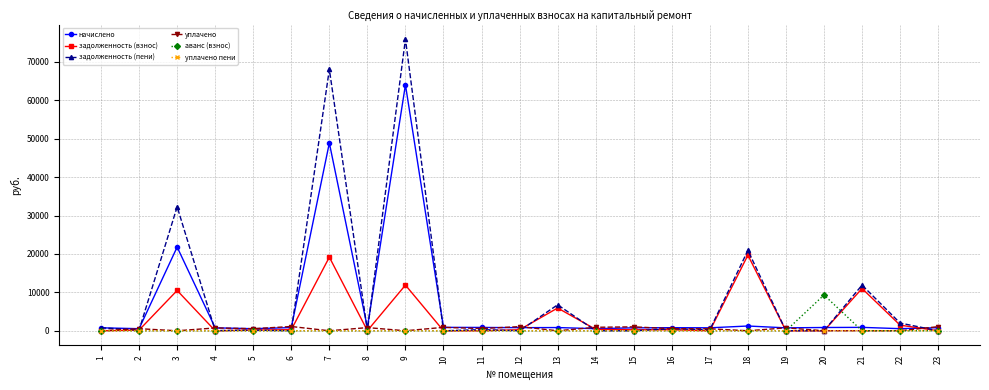

Which series has the largest range (max minus min)?

задолженность (пени)